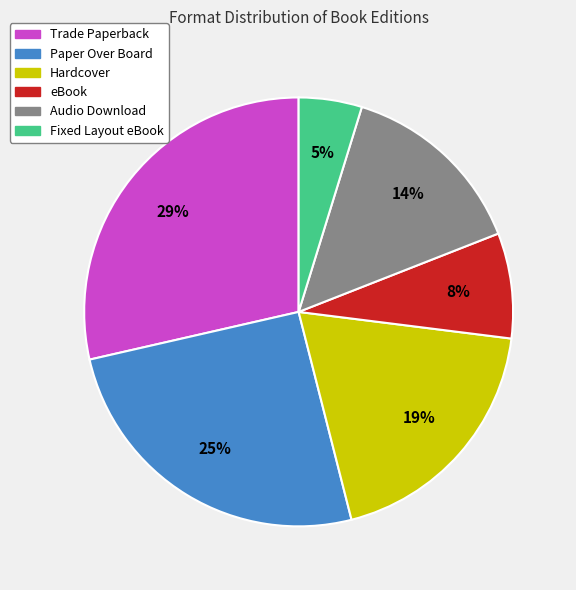

True or false: Audio Download accounts for 14% of the total.

True